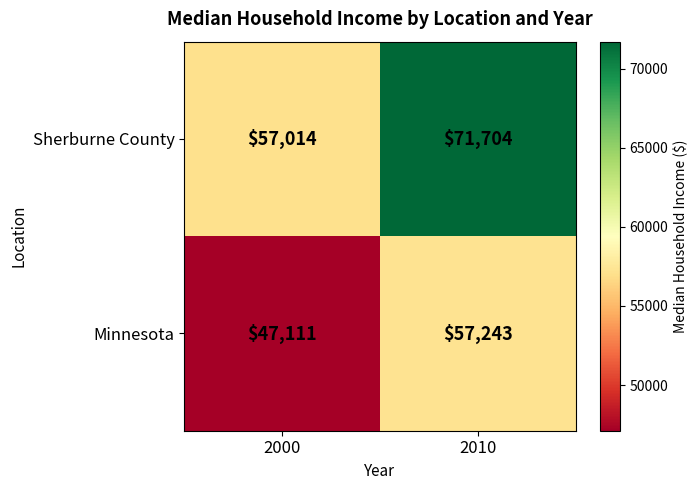

The Sherburne County series shows 87074 at 2000. True or false?

False